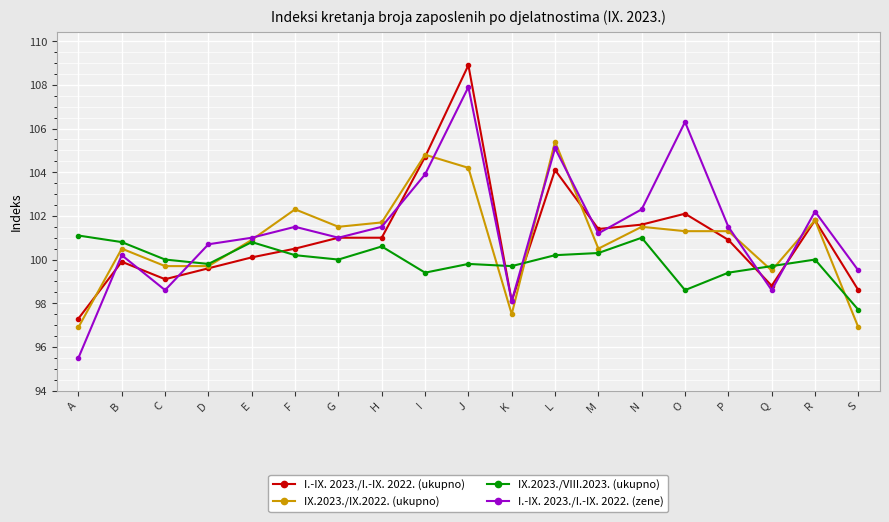

Which series changed the most between M and O?

I.-IX. 2023./I.-IX. 2022. (zene)